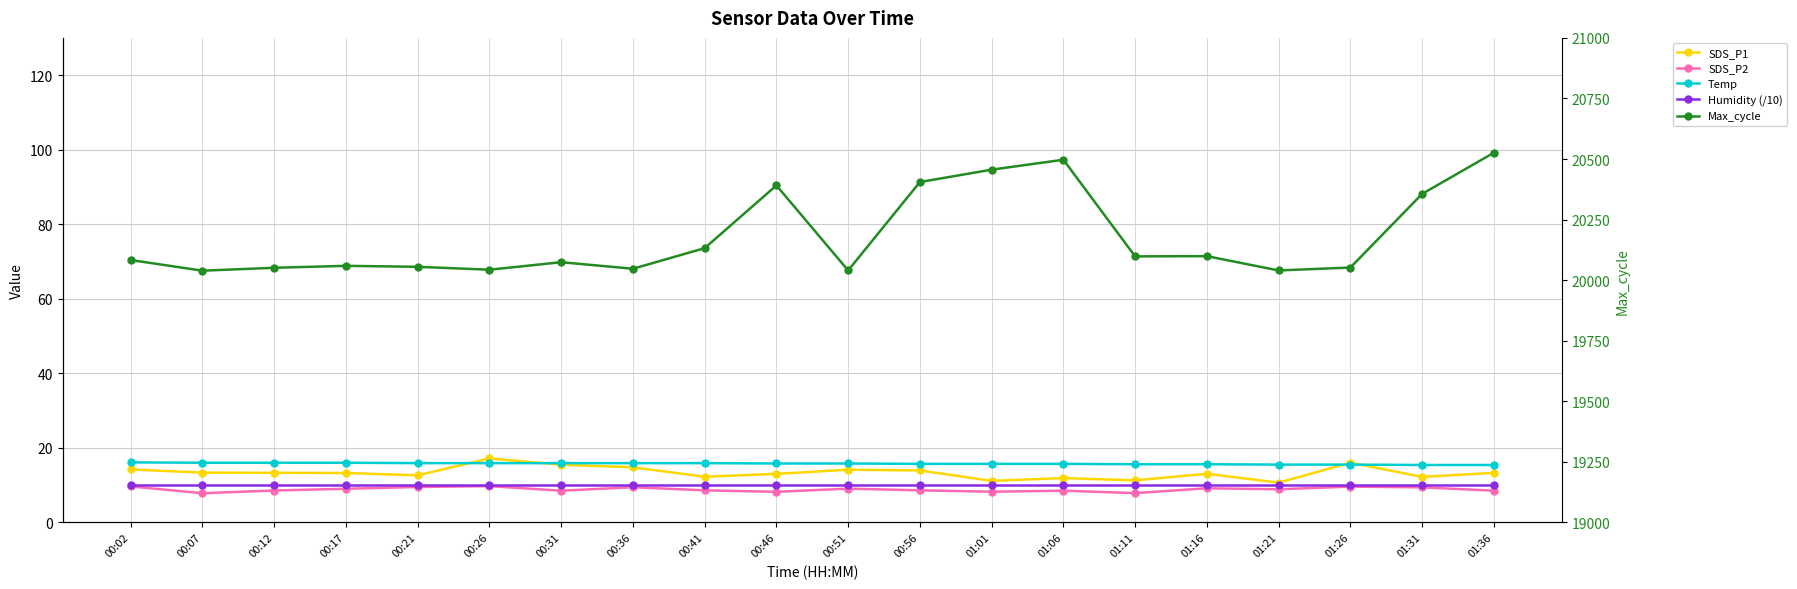

True or false: SDS_P2 and Max_cycle cross at least once.

False